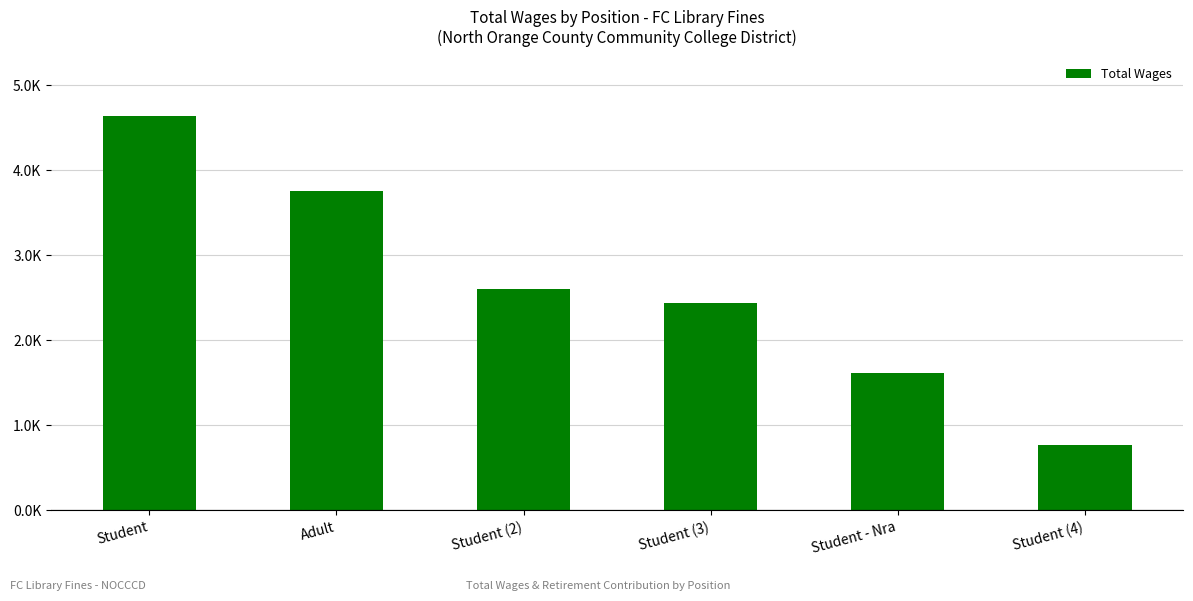

True or false: the data shows 4641 at Student.

True